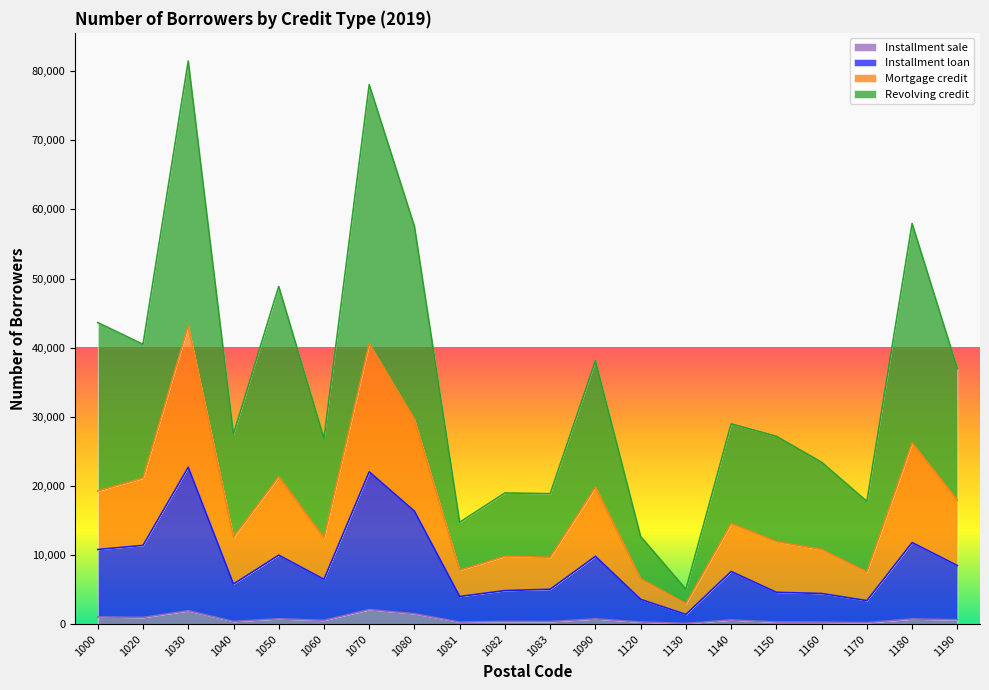

Does the chart display data point markers on the line(s)?

No